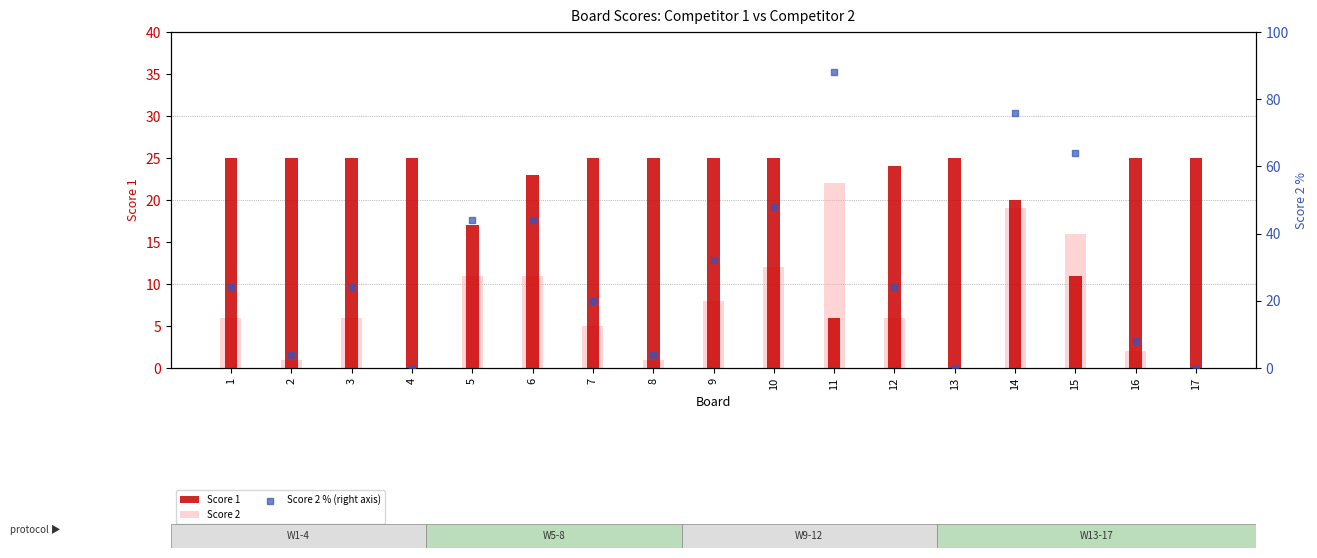

What are all the series names shown in the legend?

Score 1, Score 2, Score 2 % (right axis)